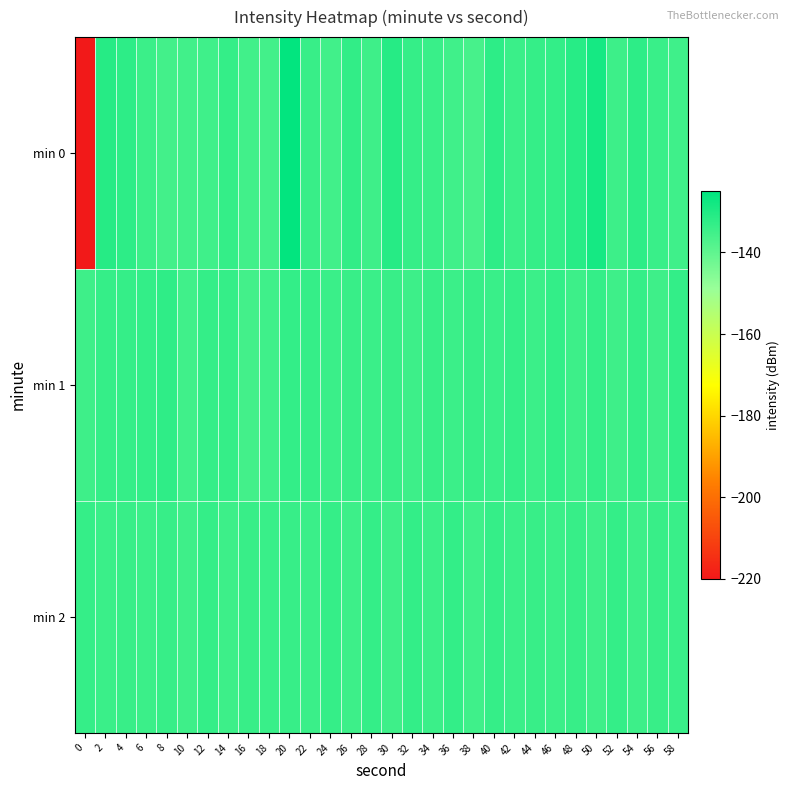

Reading right to left, extract all data points from this chart.

min 0: 58=-135.0	56=-133.9	54=-132.2	52=-134.5	50=-128.4	48=-131.3	46=-133.0	44=-133.4	42=-134.2	40=-132.2	38=-136.2	36=-135.2	34=-134.0	32=-133.5	30=-131.0	28=-134.7	26=-132.9	24=-135.4	22=-133.8	20=-125.5	18=-135.4	16=-135.3	14=-133.3	12=-135.0	10=-135.3	8=-135.4	6=-134.3	4=-132.2	2=-131.0	0=-220.0
min 1: 58=-133.0	56=-134.8	54=-133.4	52=-134.7	50=-133.2	48=-134.6	46=-133.1	44=-134.4	42=-133.3	40=-134.0	38=-133.6	36=-134.3	34=-133.7	32=-134.5	30=-133.9	28=-134.1	26=-133.8	24=-134.2	22=-133.5	20=-133.0	18=-134.9	16=-135.4	14=-133.4	12=-133.2	10=-135.1	8=-132.6	6=-133.0	4=-133.4	2=-133.4	0=-134.8
min 2: 58=-134.0	56=-133.9	54=-134.5	52=-133.2	50=-134.7	48=-133.6	46=-134.3	44=-133.8	42=-134.1	40=-133.5	38=-134.9	36=-133.0	34=-134.4	32=-133.1	30=-134.8	28=-133.3	26=-134.6	24=-133.4	22=-134.2	20=-133.7	18=-134.0	16=-133.9	14=-134.5	12=-133.2	10=-134.7	8=-133.6	6=-134.3	4=-133.8	2=-134.1	0=-133.5